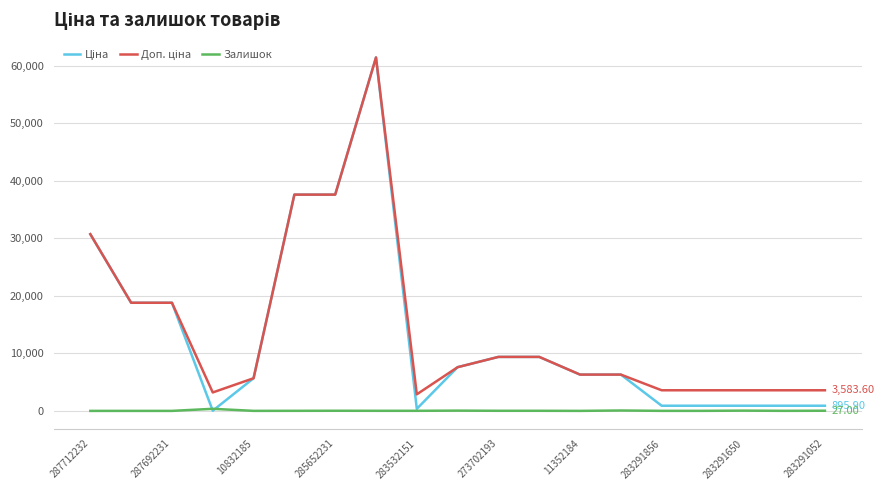

Reading left to right, what are all the values shown in this chart?

Ціна: 30717.1	18796.8	18796.8	32.0	5673.8	37593.6	37593.6	61434.3	359.9	7596.5	9384.0	9384.0	6308.8	6308.8	895.9	895.9	895.9	895.9	895.9
Доп. ціна: 30717.1	18796.8	18796.8	3205.0	5673.8	37593.6	37593.6	61434.3	2878.8	7596.5	9384.0	9384.0	6308.8	6308.8	3583.6	3583.6	3583.6	3583.6	3583.6
Залишок: 0.0	0.0	0.0	360.0	4.0	13.0	23.0	16.0	15.0	44.0	18.0	18.0	2.0	68.0	7.0	7.0	43.0	9.0	27.0